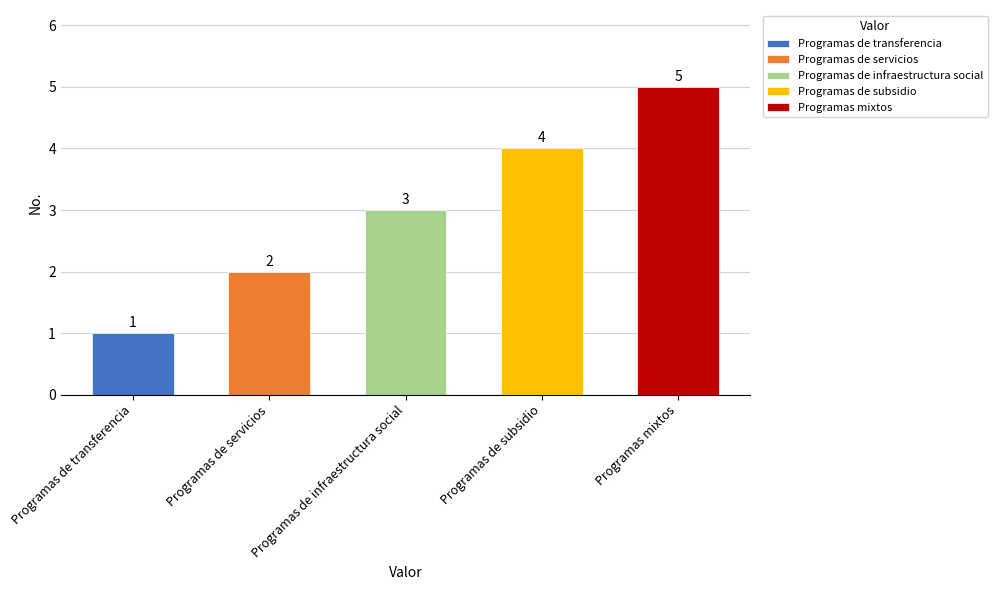

What position from the right is Programas de servicios?

4